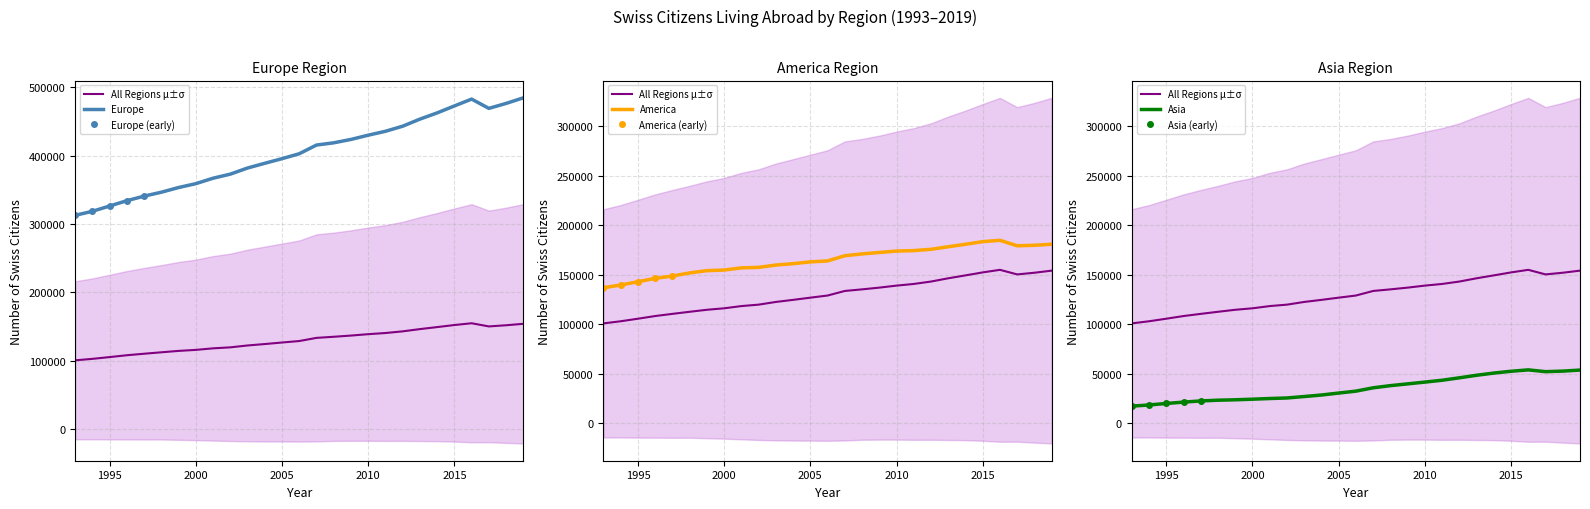

True or false: Oceania and Asia intersect in this chart.

False